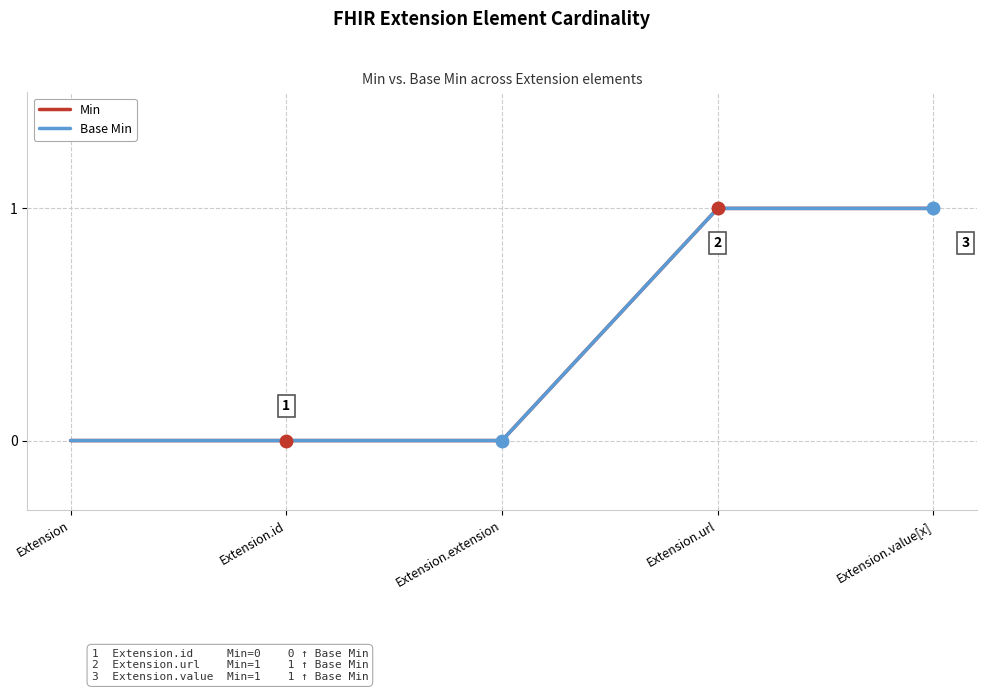

At which label does Base Min reach its peak?

Extension.url